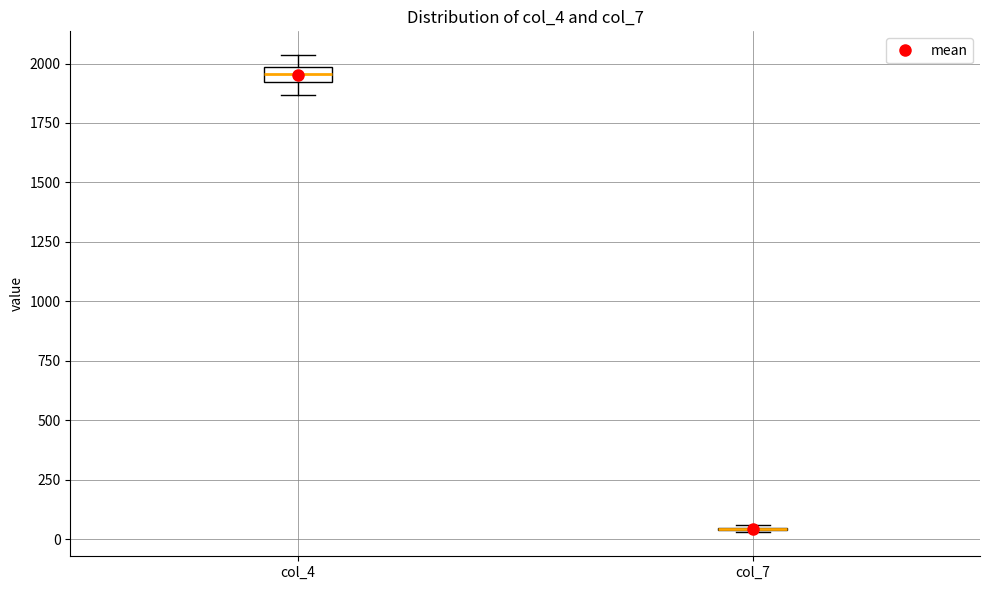

Comparing the boxes themselves (not the whiskers), which one is the tallest?

col_4